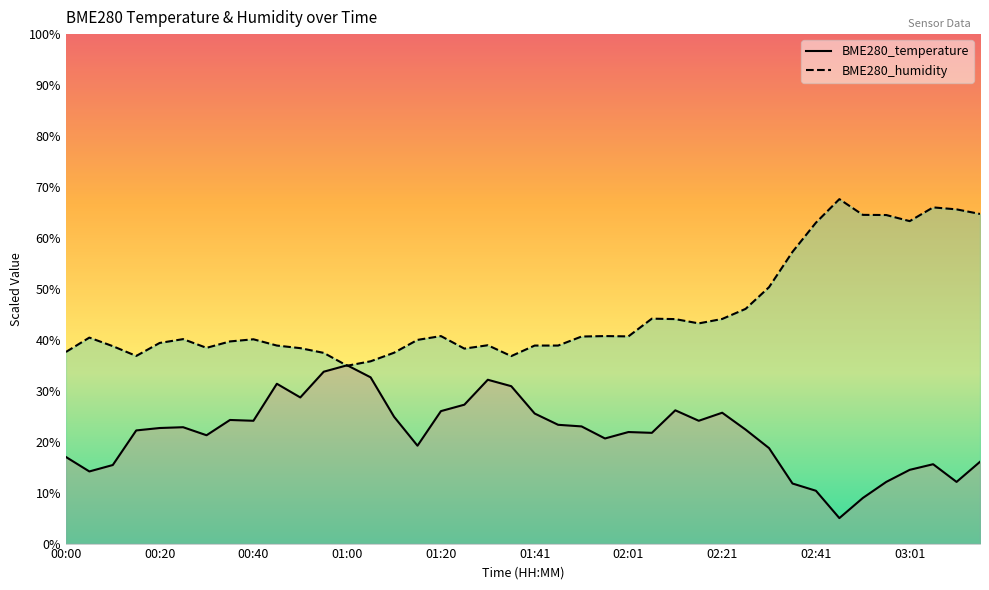

Which series has the largest total across all categories?

BME280_humidity